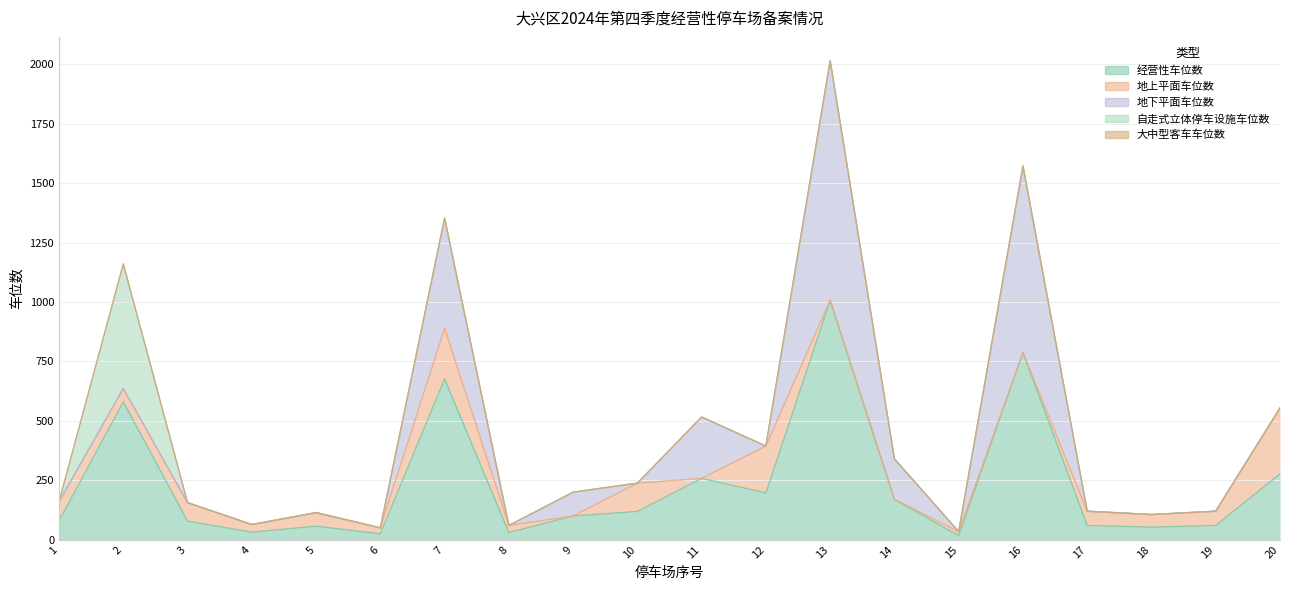

In 地下平面车位数, how many points are lower than both neighbors (excluding endpoints)?

4